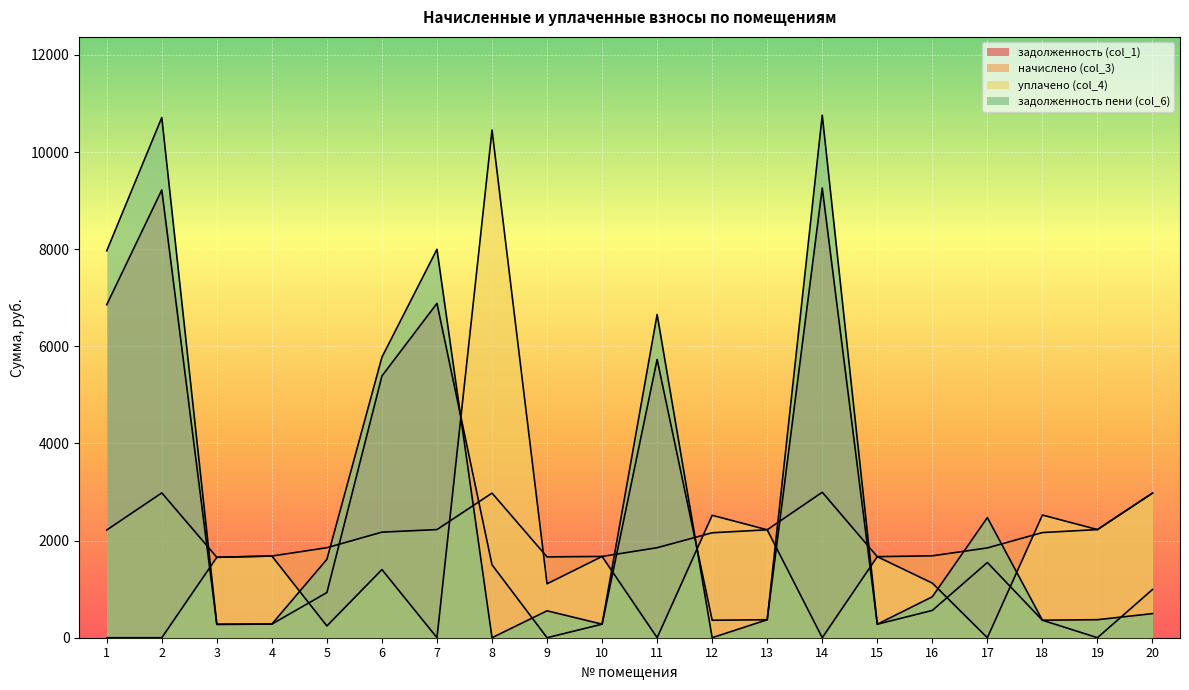

Where is the first local maximum for начислено (col_3)?

2